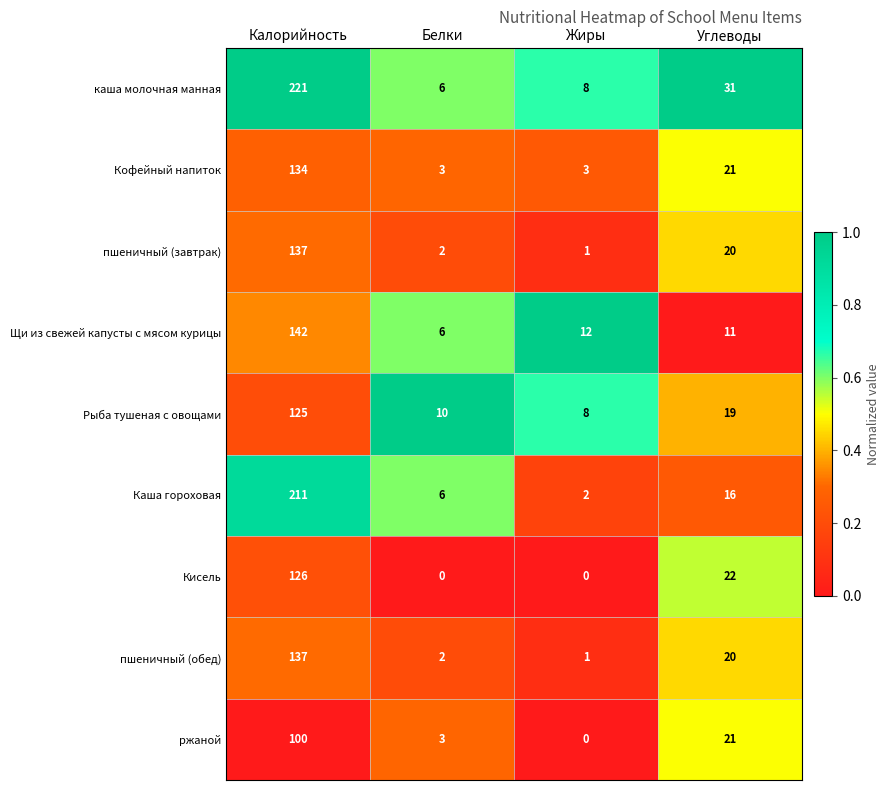

What is the average value of the Каша гороховая series?

59